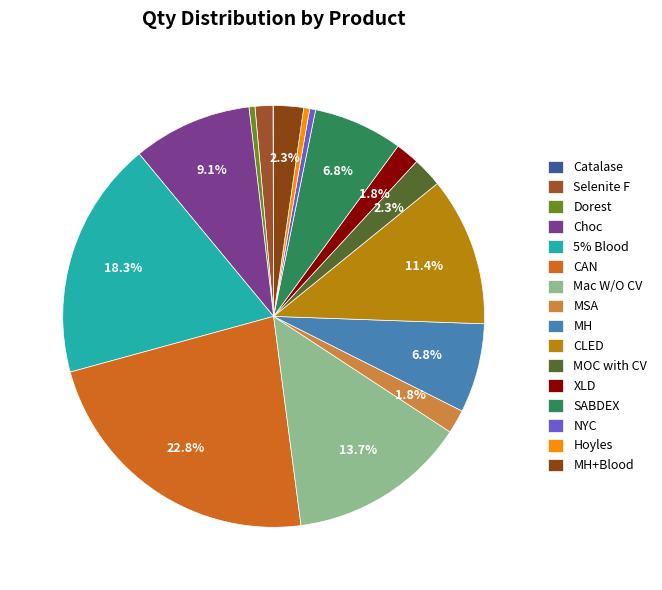

What is the total percentage of Catalase and Mac W/O CV?

13.7%